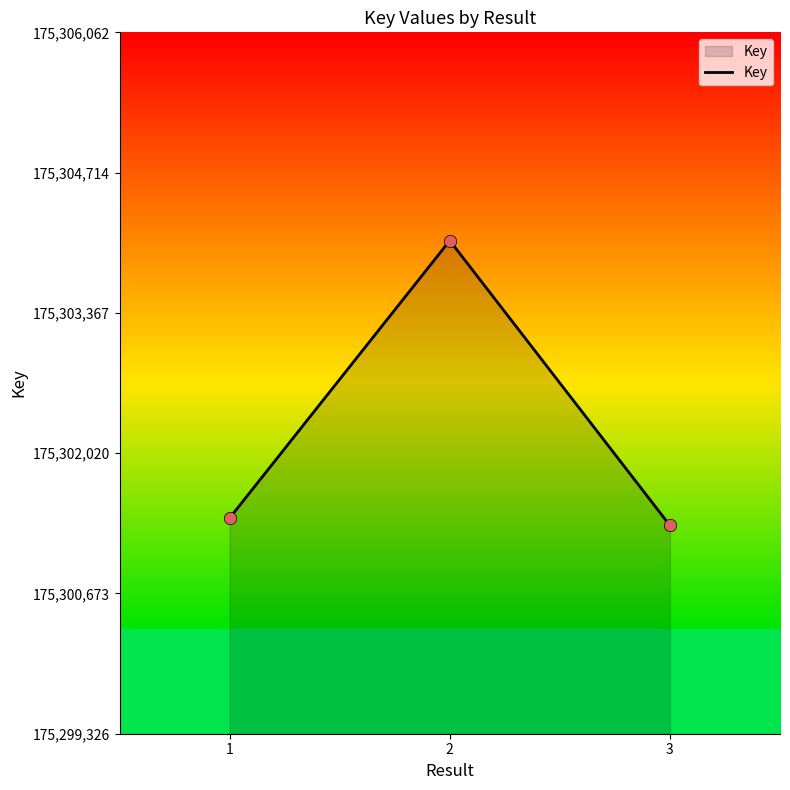

Between 2 and 3, which is larger?

2